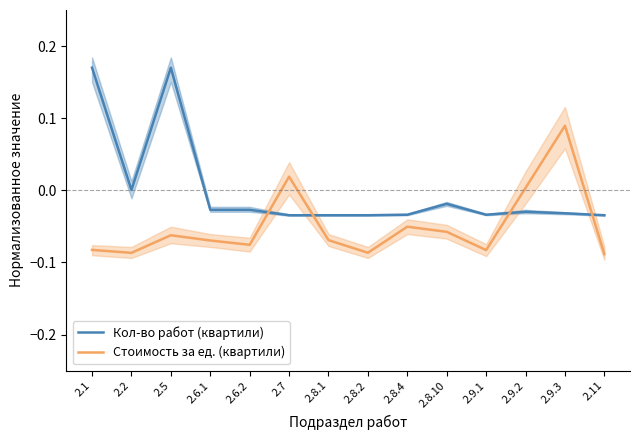

Between 2.1 and 2.8.2, which series saw the biggest shift?

Кол-во работ (квартили)